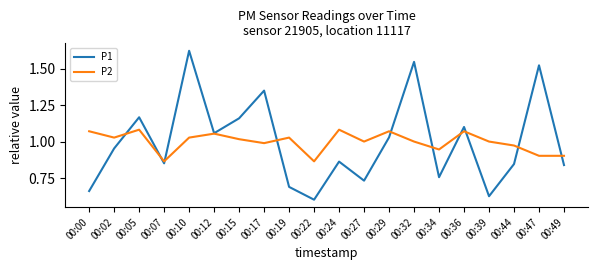

Rank the series by their maximum value, from lowest to highest.

P2, P1